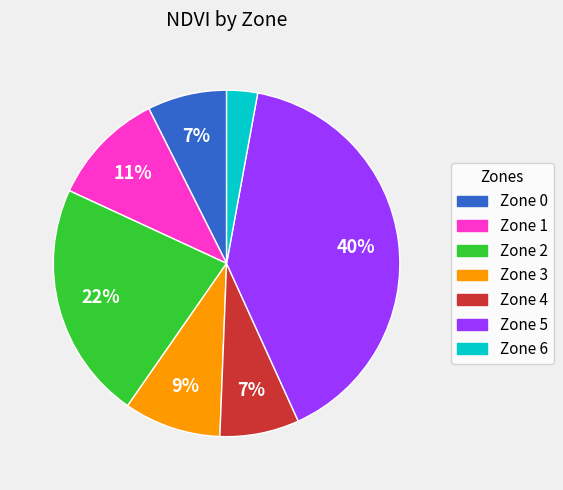

What is the largest slice in the pie chart?

Zone 5